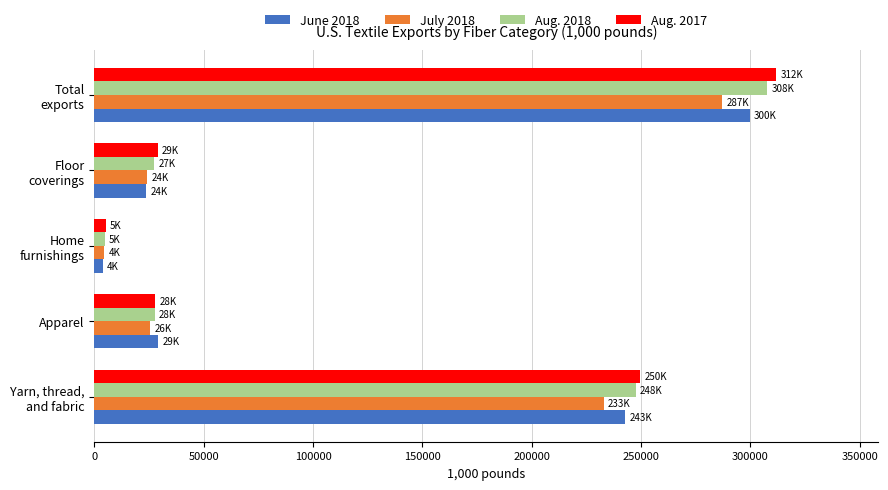

How many data points in Aug. 2018 are above 27569?

3